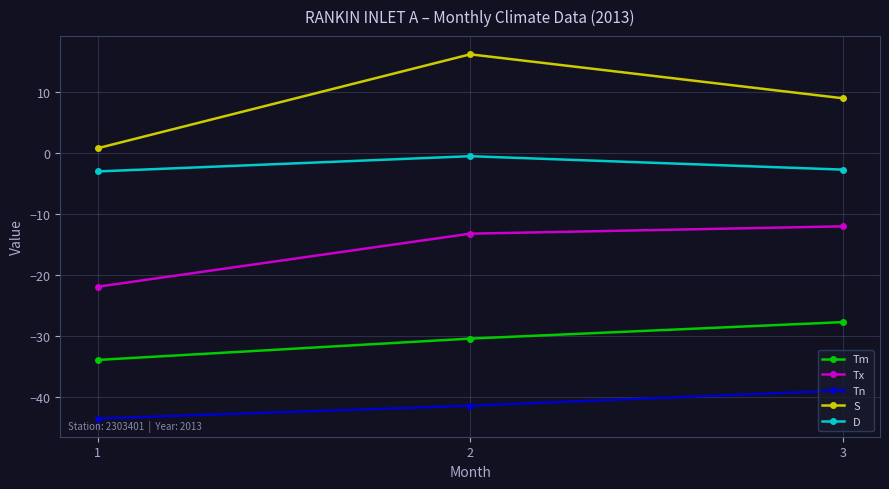

Is this an area chart (filled region under the line)?

No